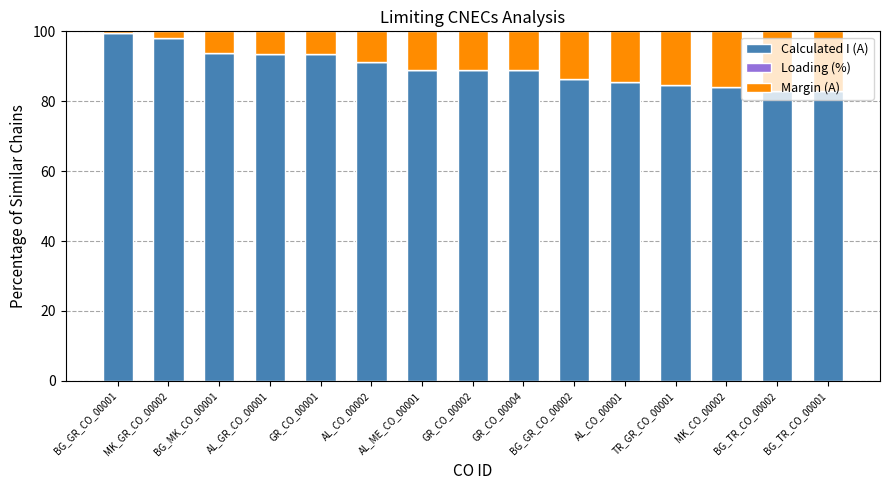

What is the difference between the maximum and minimum values in the Calculated I (A) series?

16.7